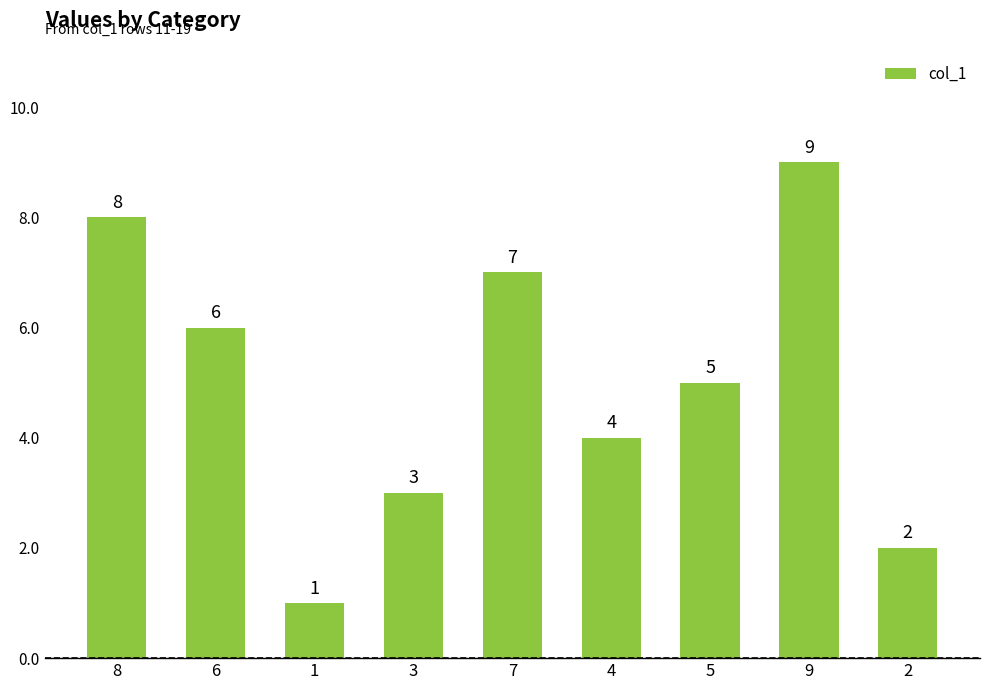

The chart shows a value of 4 at 8. True or false?

False